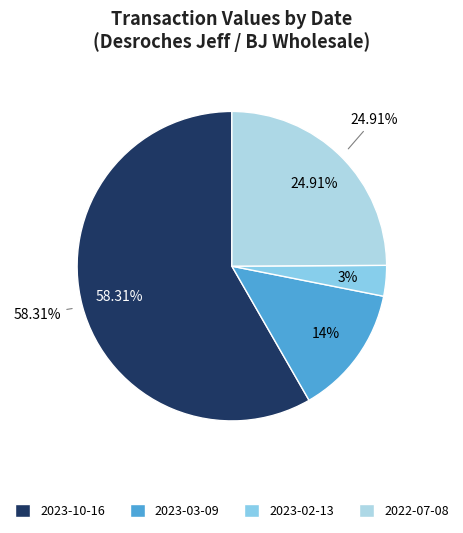

To the nearest percent, what portion does 2023-10-16 represent?

58%